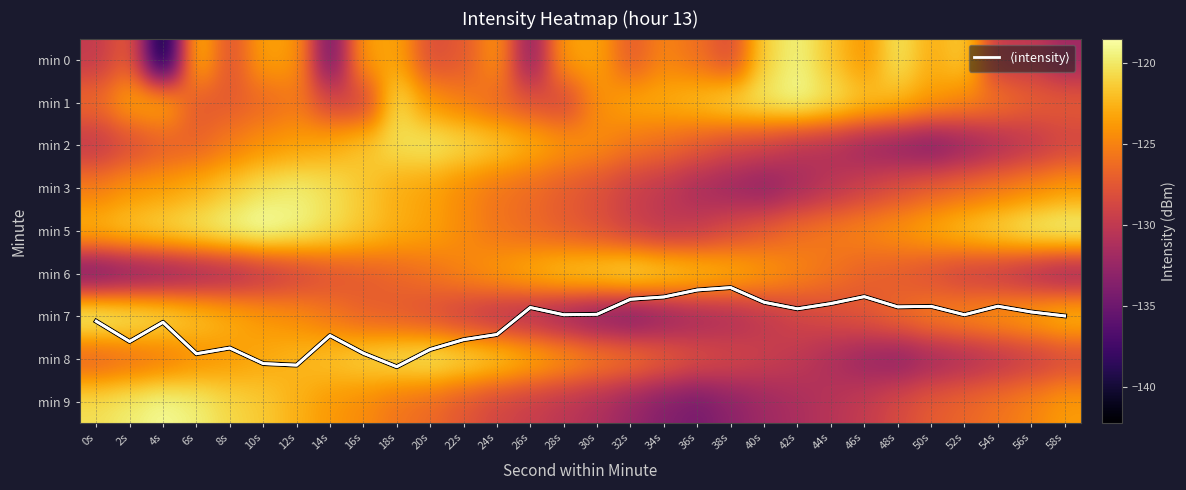

At which category does the chart reach its peak across all series?

18s